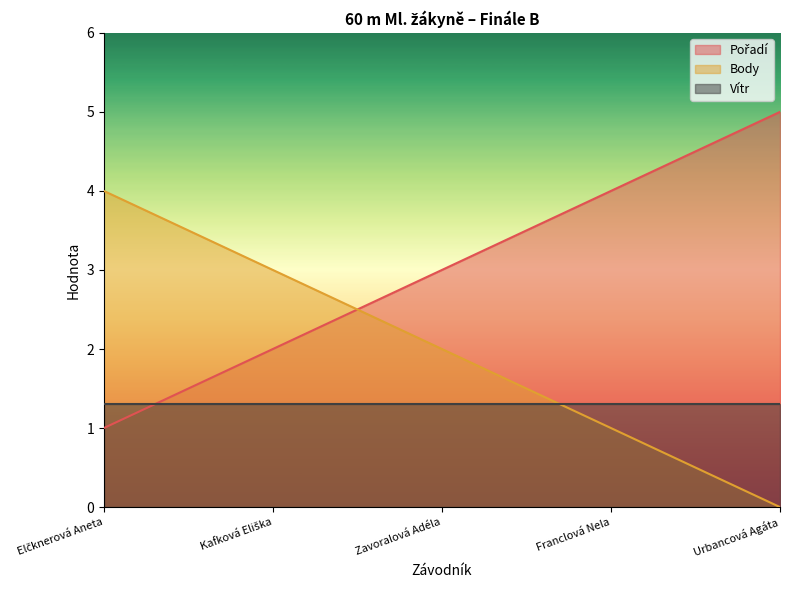

What is the maximum value shown in the chart?

5.0